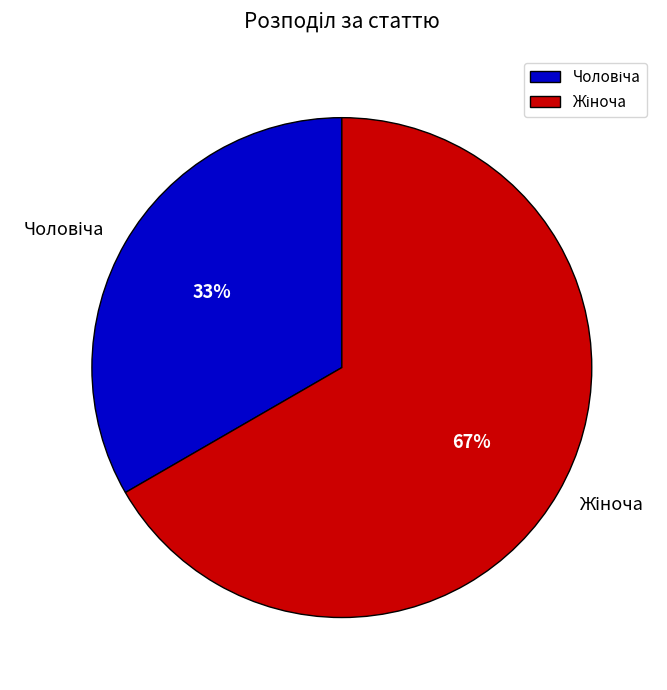

To the nearest percent, what is the average slice percentage?

50%